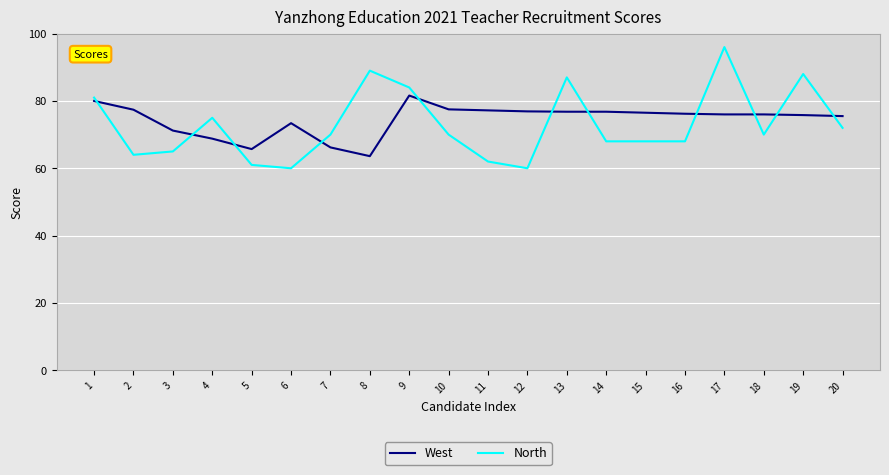

What is the minimum value for North?

60.0